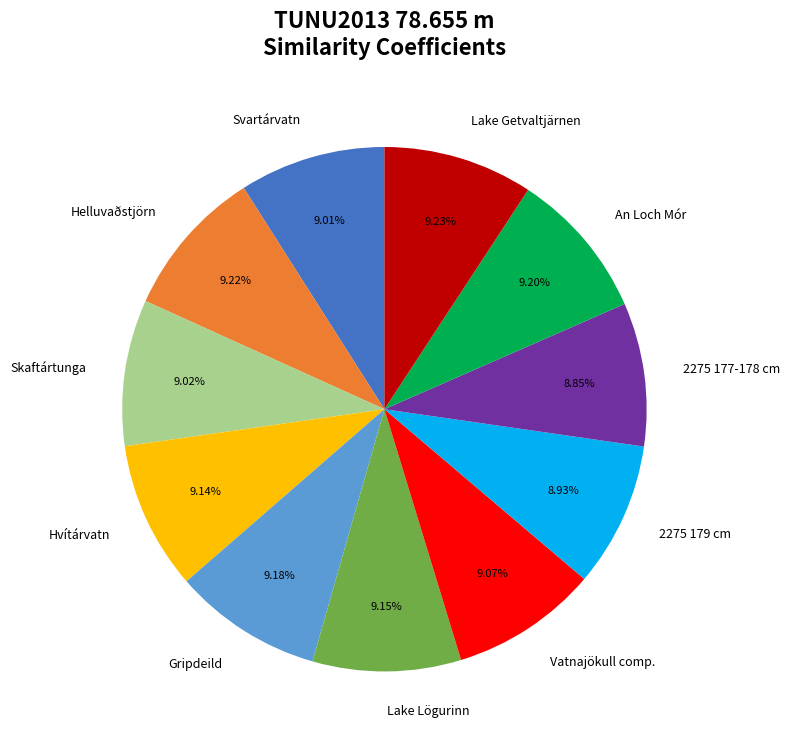

To the nearest percent, what portion does Skaftártunga represent?

9%